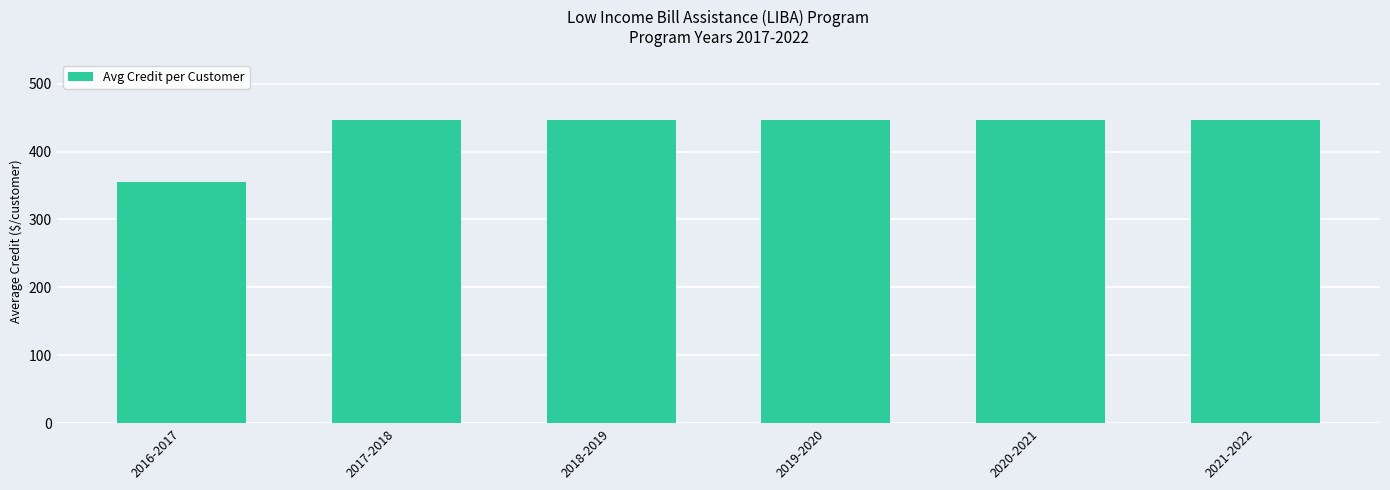

Is it true that the value at 2017-2018 is 446.2?

True